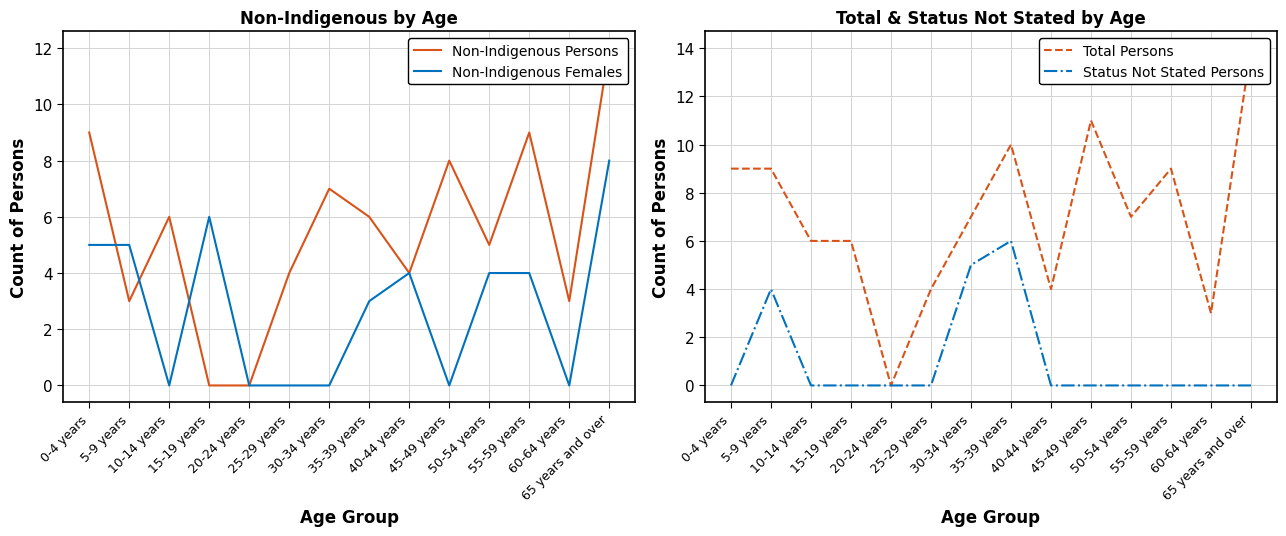

Count the number of data series in this chart.

4